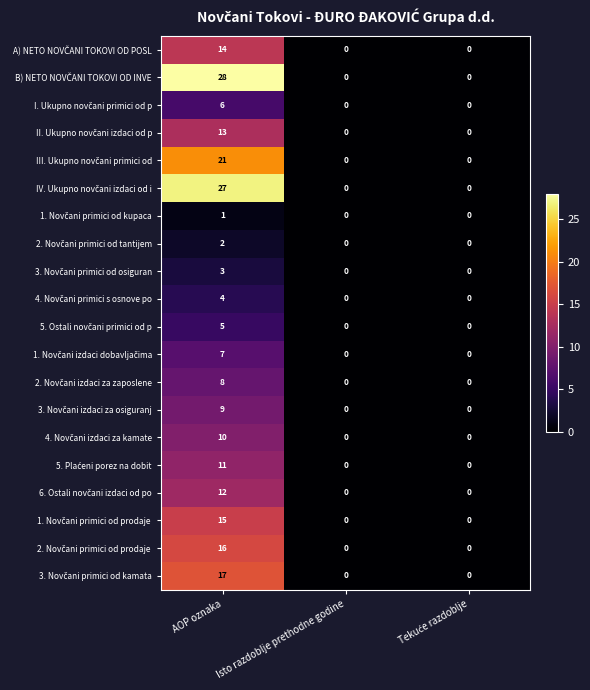

At which category is the sum across all series the highest?

AOP oznaka